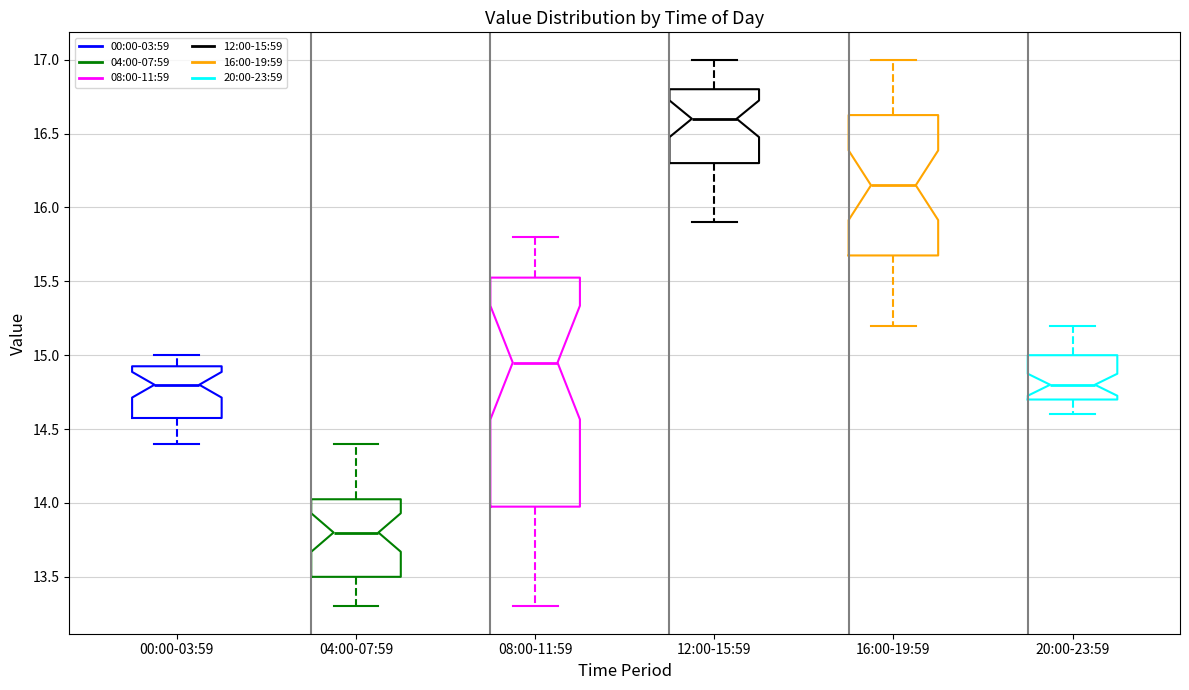

Which box has the highest median line?

12:00-15:59